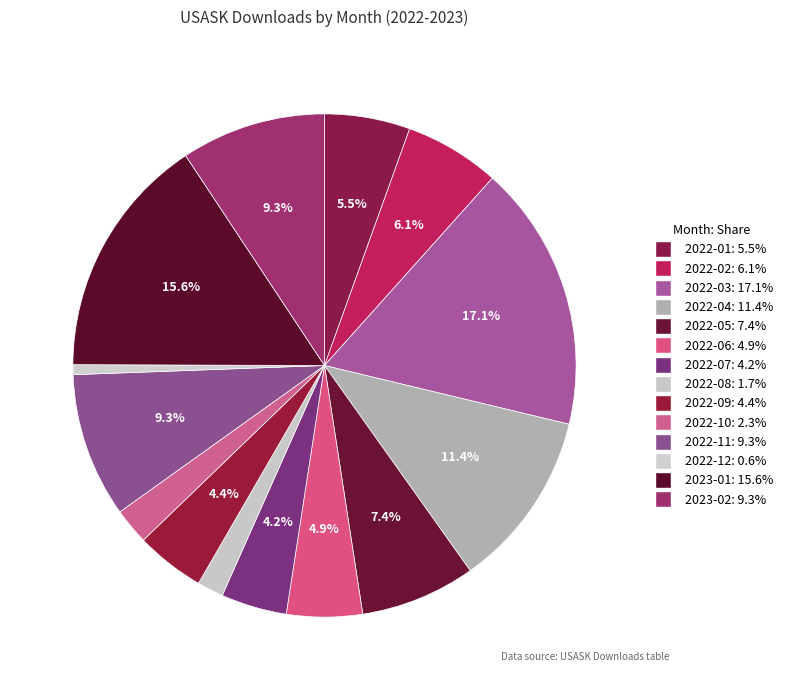

Count the number of slices in the pie.

14